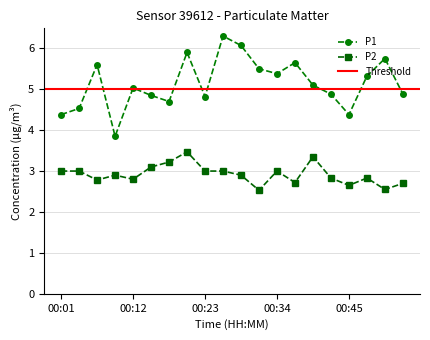

List the series in order of their overall mean, lowest first.

P2, P1